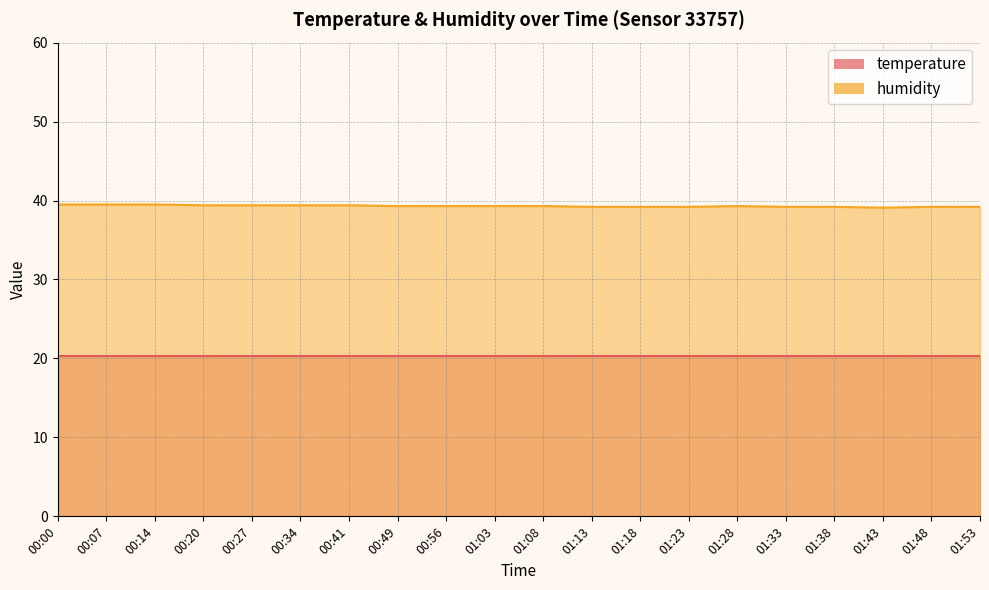

How many interior local peaks (higher than both neighbors) does the data have?

1